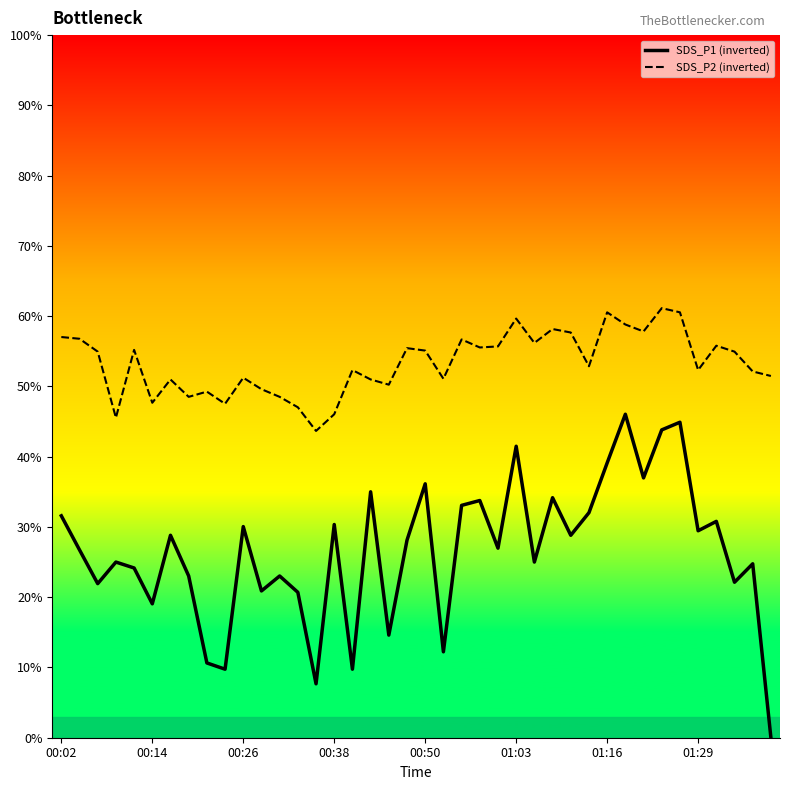

In SDS_P1 (inverted), how many points are higher than both neighbors (excluding endpoints)?

14